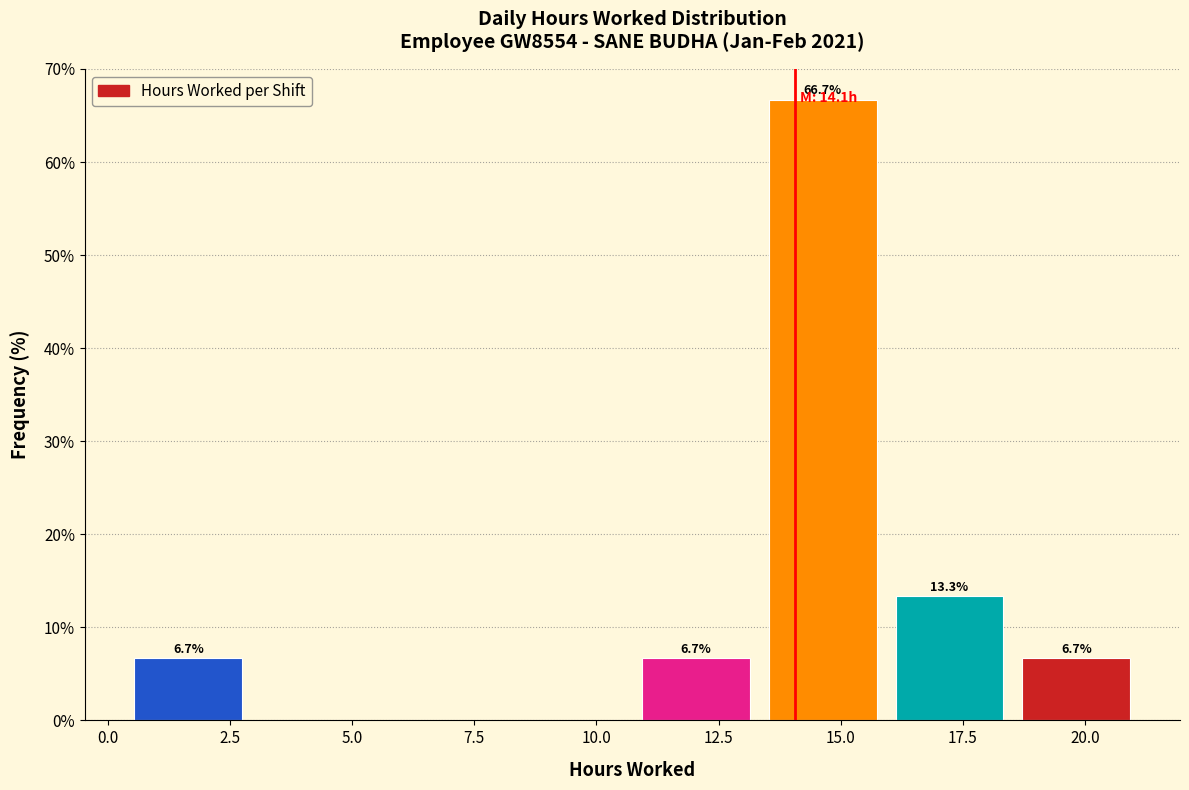

Over which range of the x-axis is the bar tallest?

13.5 to 16.0